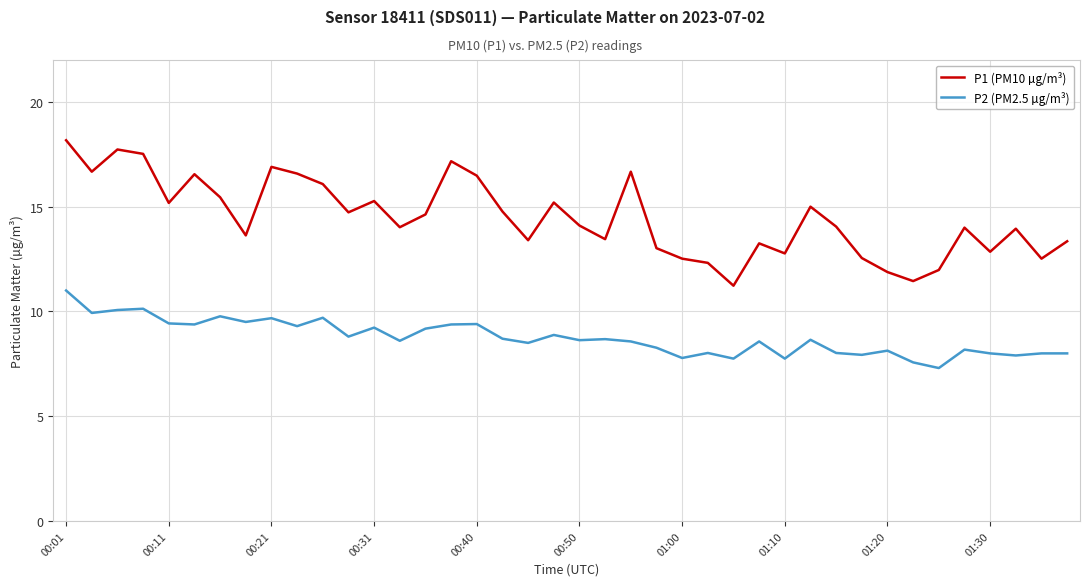

Which series has the largest total across all categories?

P1 (PM10 µg/m³)